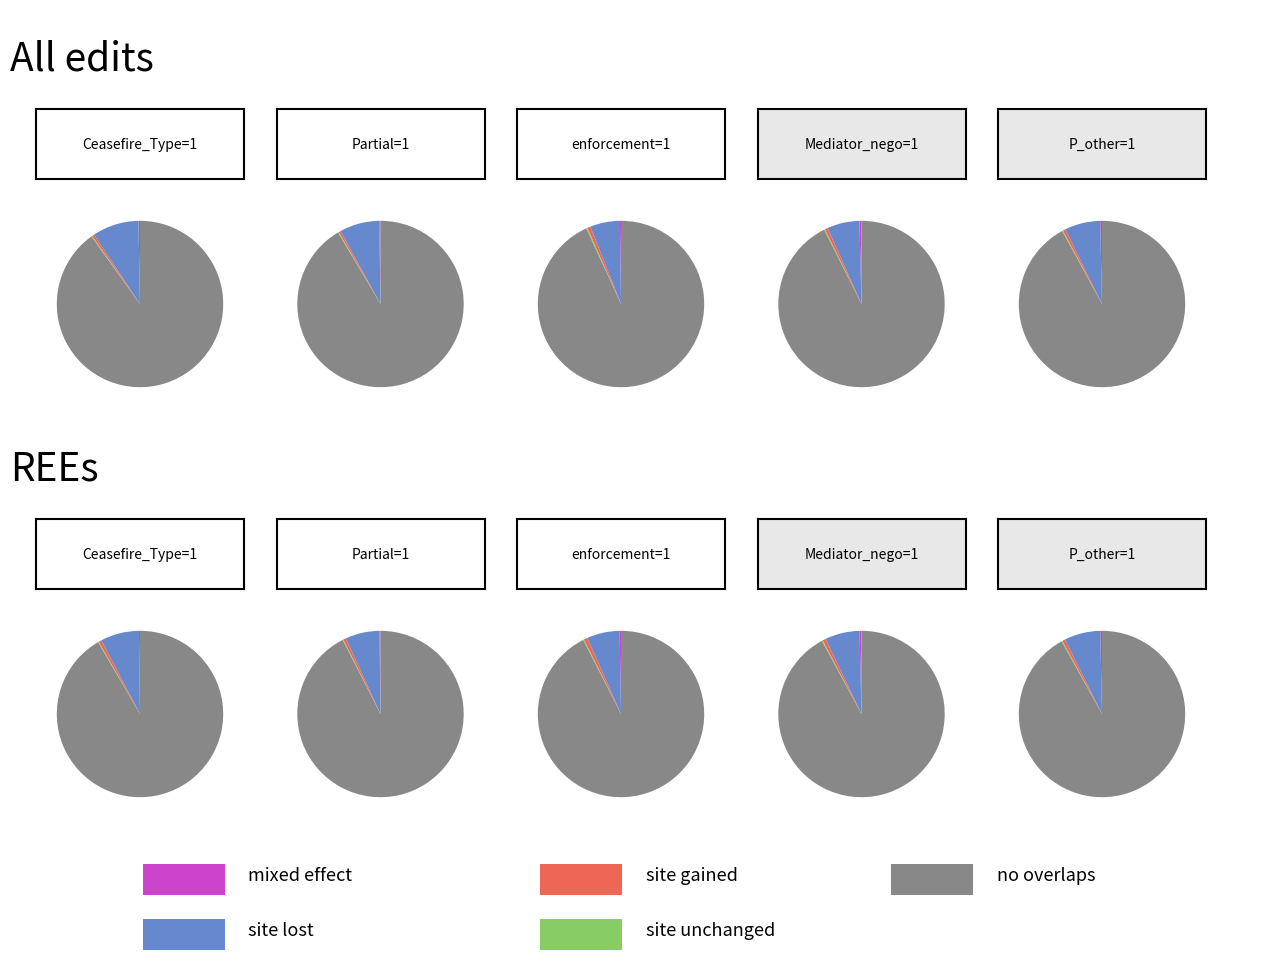

Do 0 and 1 together represent more than half of the pie?

Yes